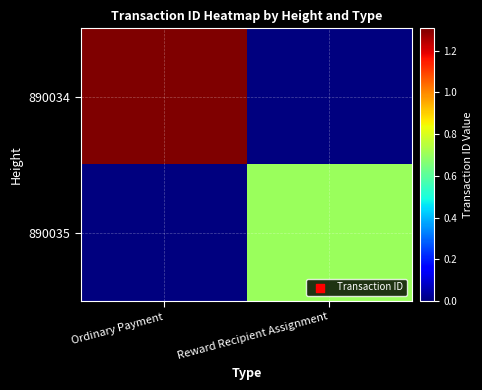

How many data points does each series have?

2